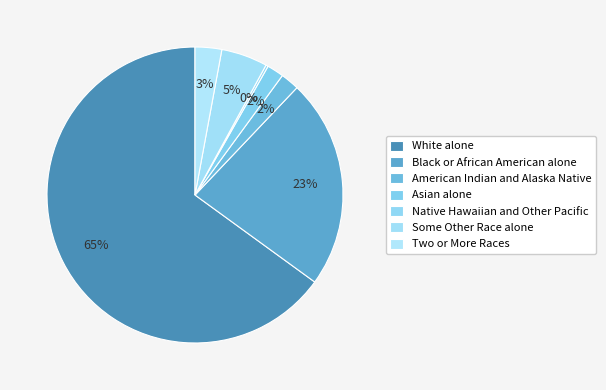

Between Black or African American alone and Two or More Races, which is larger?

Black or African American alone